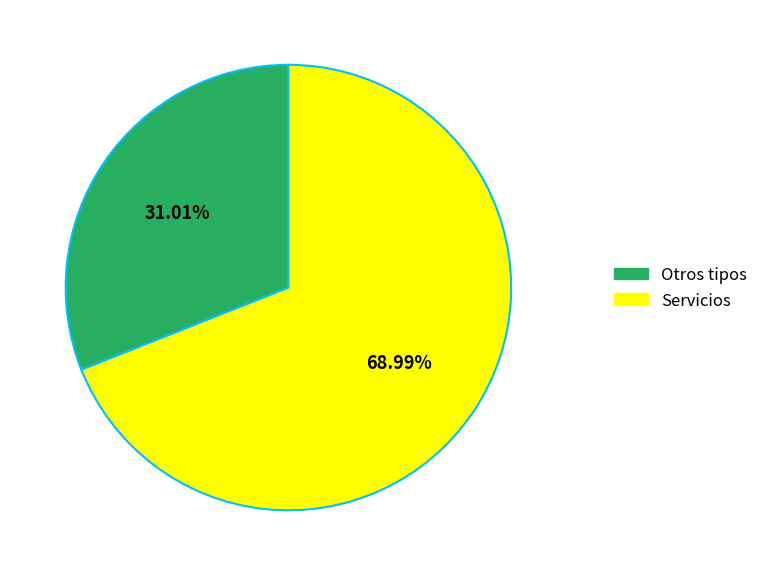

Does any single category account for the majority?

Yes